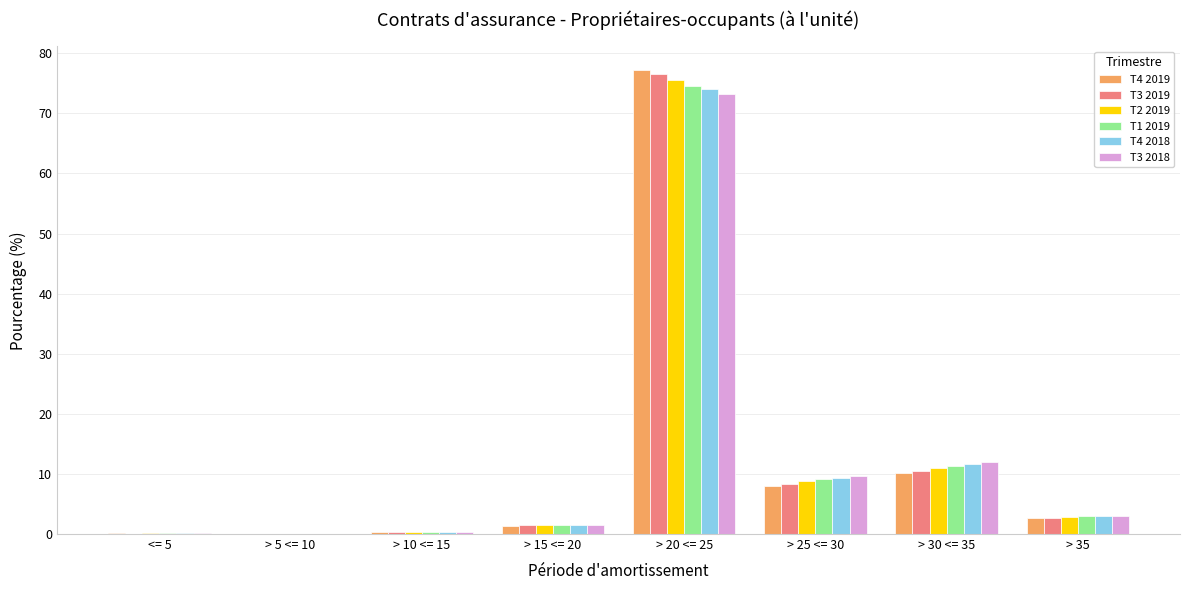

What is the difference between the T4 2018 values at > 10 <= 15 and > 30 <= 35?

11.3